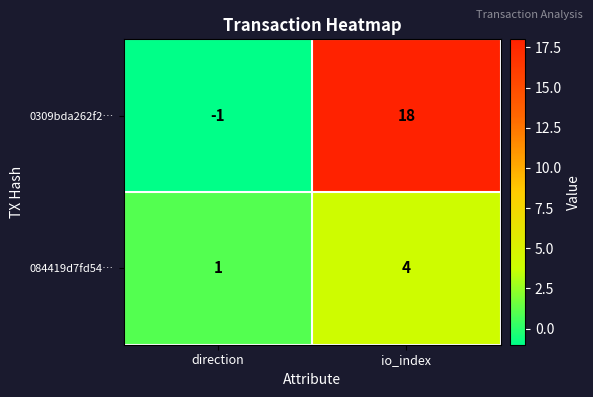

Which series changed the most between direction and io_index?

0309bda262f2…